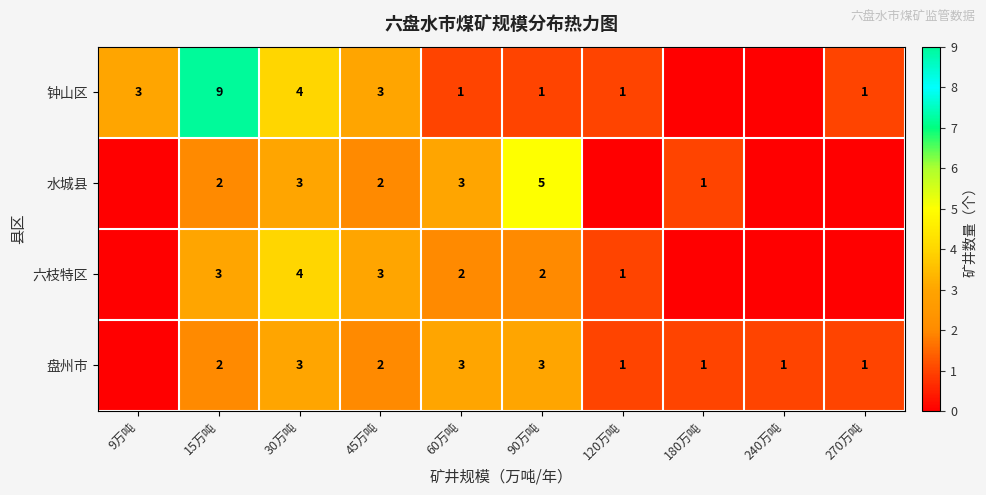

Is the value of 钟山区 at 30万吨 greater than the value of 盘州市 at 90万吨?

Yes